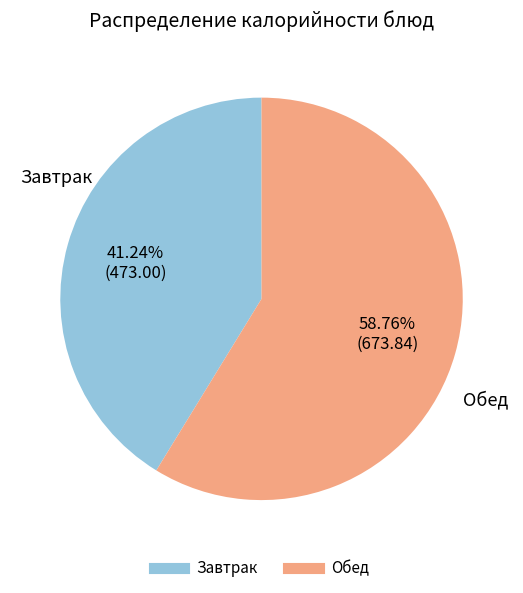

Count the number of slices in the pie.

2